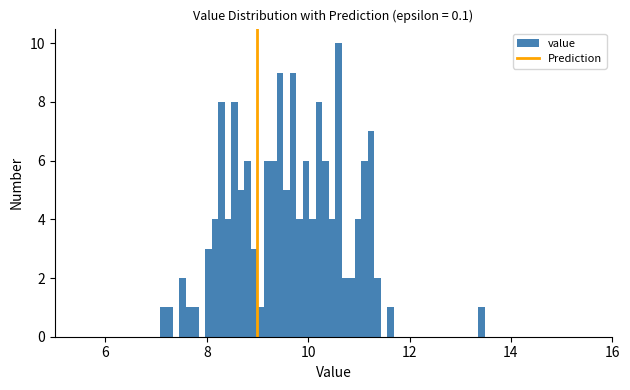

Around what value on the x-axis is the tallest bar? Give the approximate position of its centre, as read against the axis.

10.6